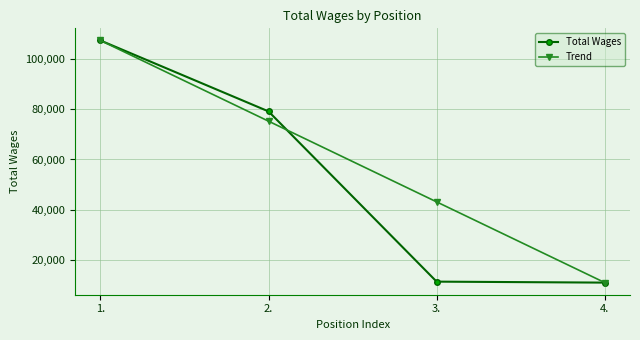

Which series has the largest total across all categories?

Trend